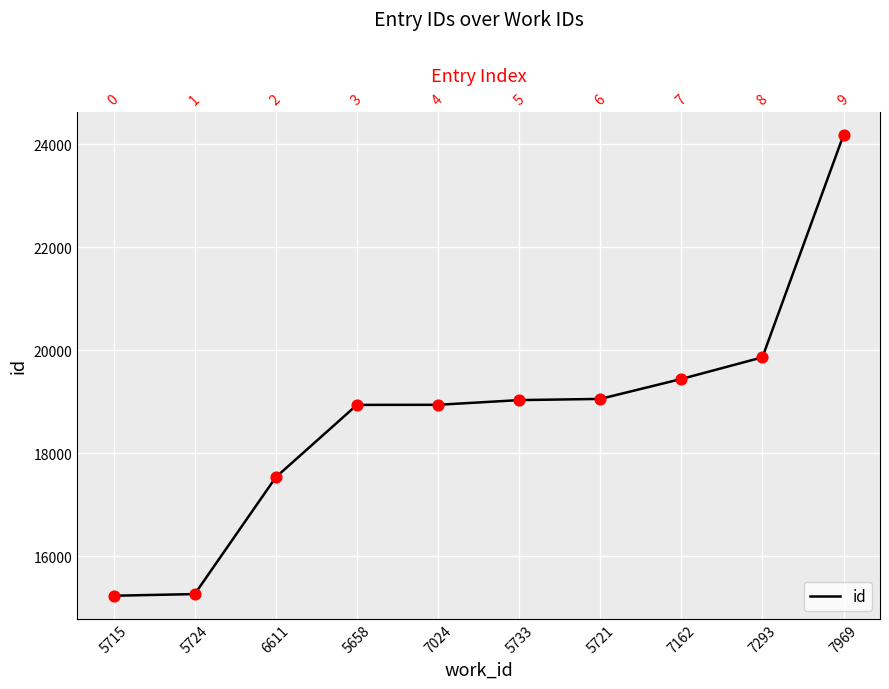

Which has a higher value, 6611 or 5721?

5721